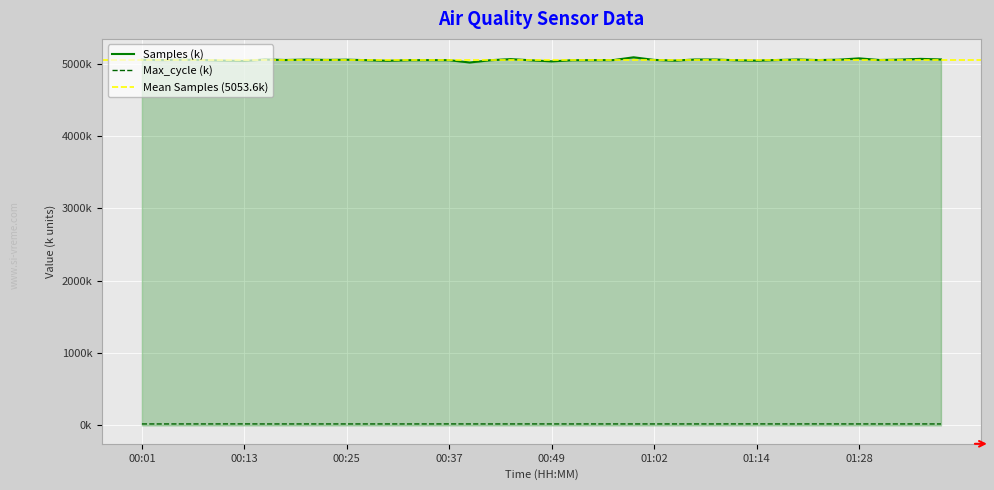

Where does the Max_cycle series first go above 20?

00:01